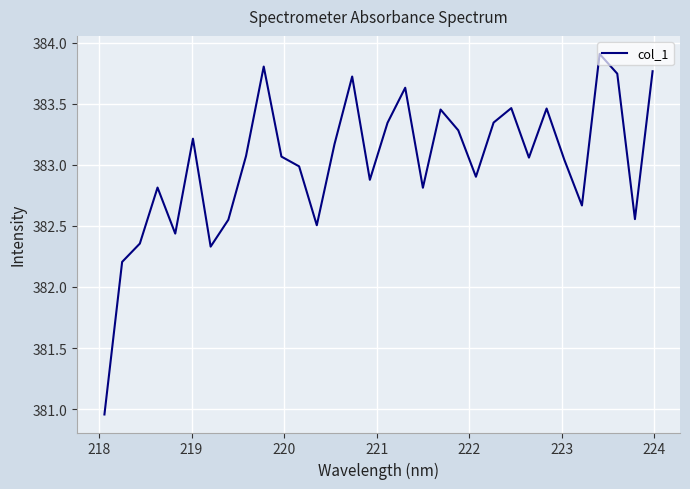

What is the greatest value displayed?

383.9